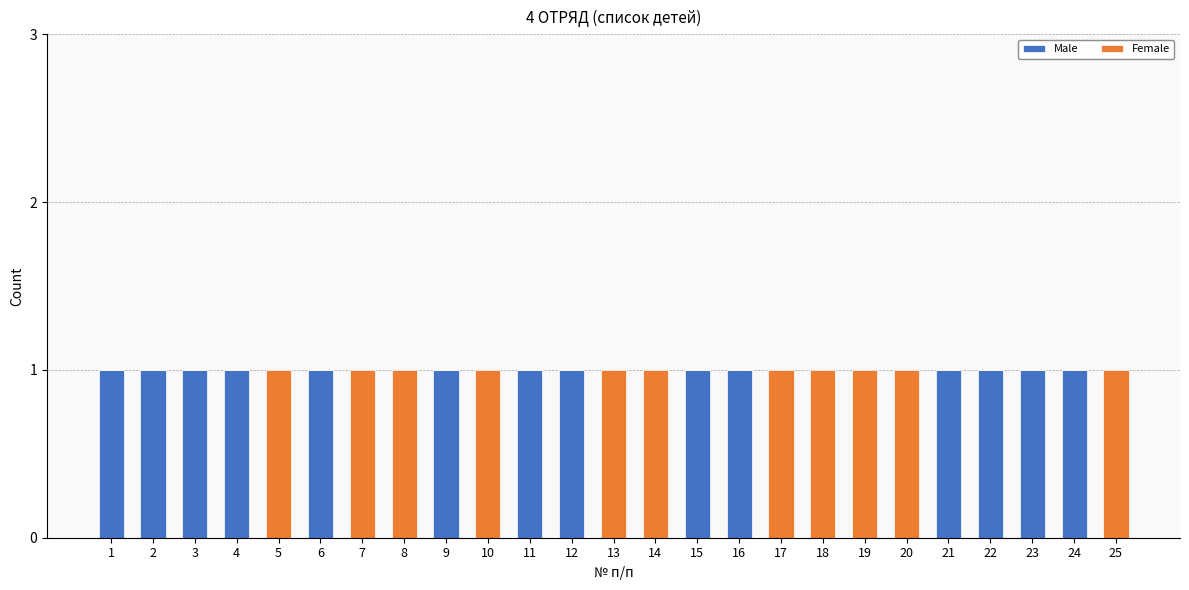

Are the bars horizontal?

No